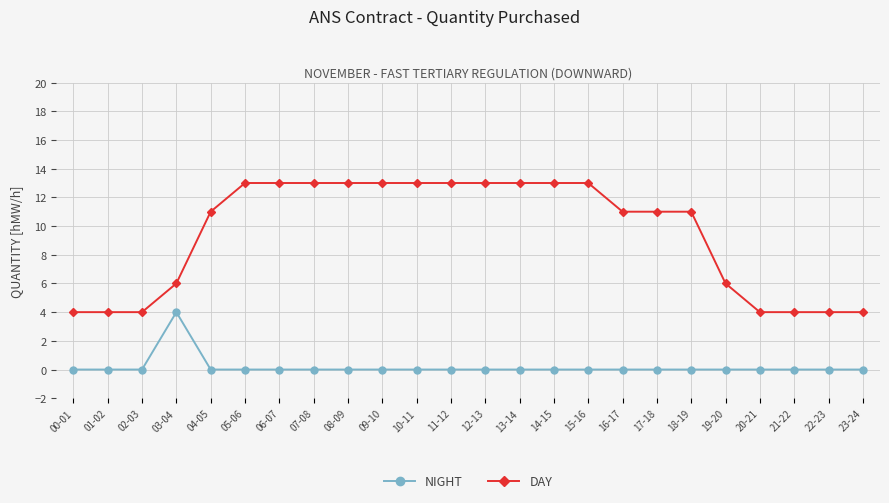

Read the DAY value at 03-04.

6